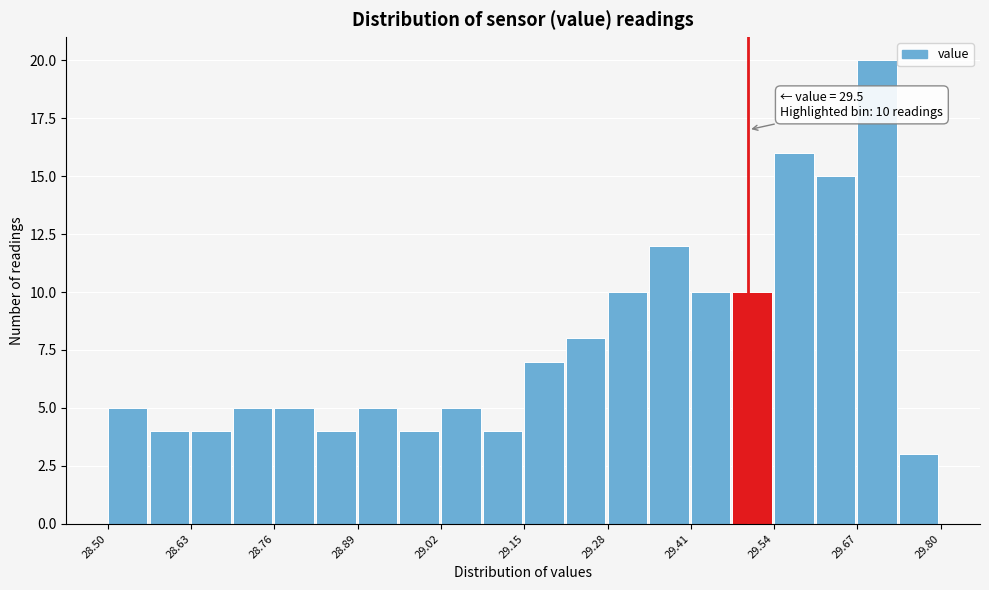

Around what value on the x-axis is the tallest bar? Give the approximate position of its centre, as read against the axis.

29.70